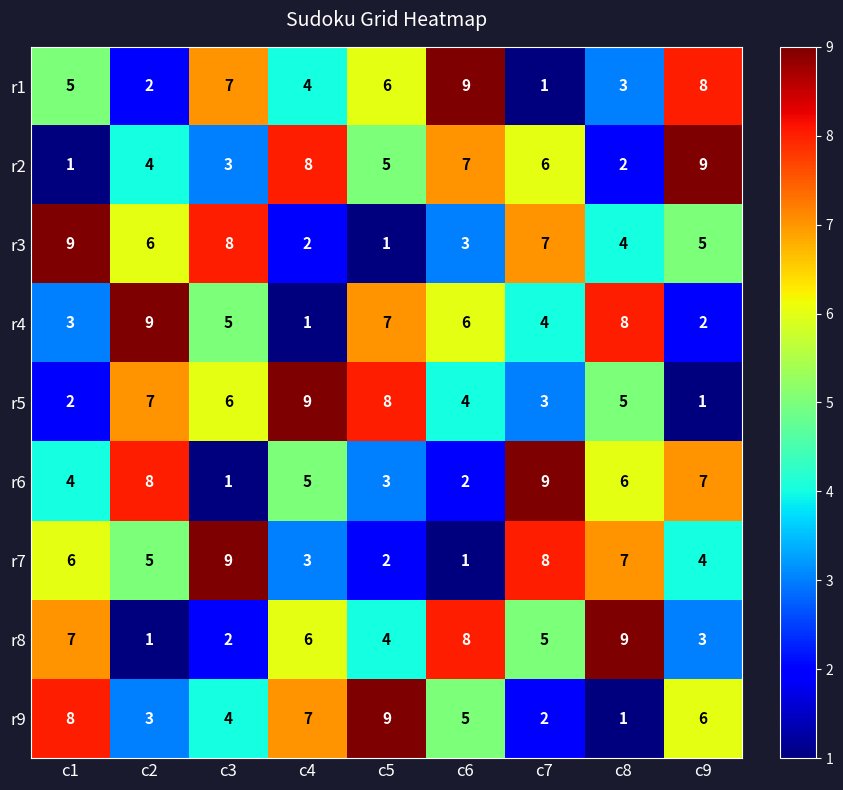

Where does the r4 series first go above 5?

c2